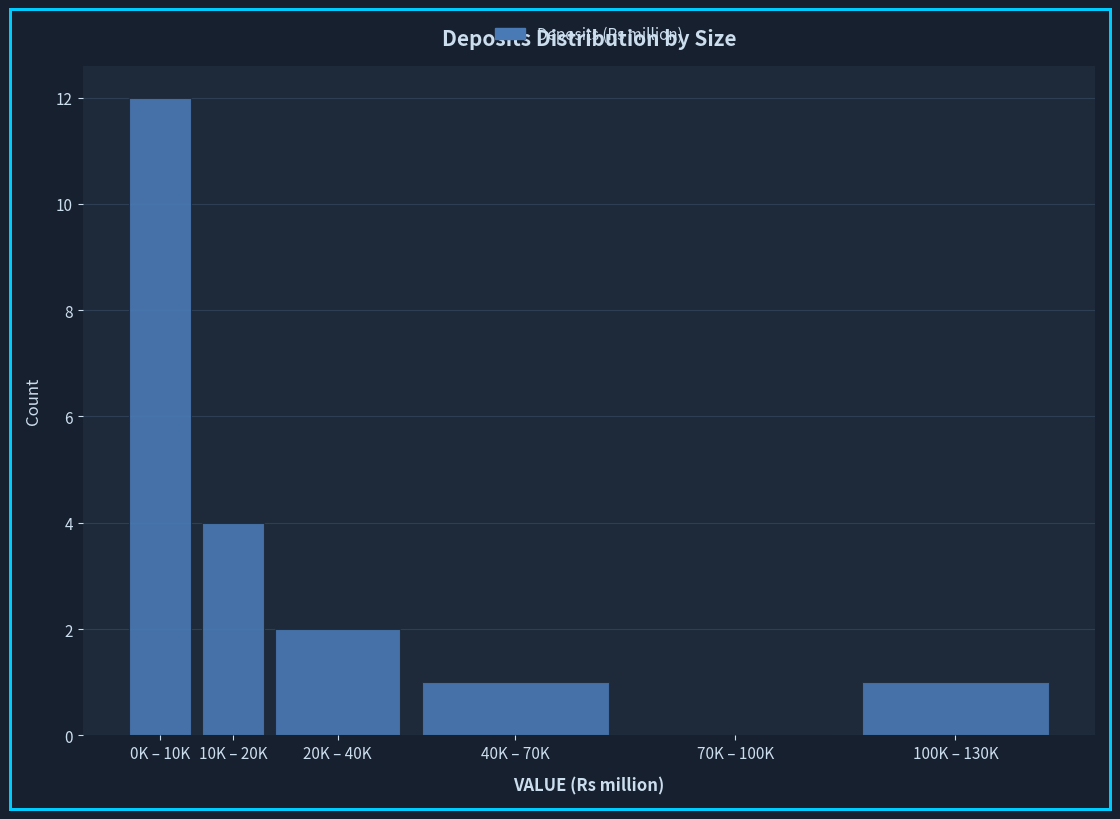

Reading right to left, what are all the values shown in this chart?

100K – 130K=1	70K – 100K=0	40K – 70K=1	20K – 40K=2	10K – 20K=4	0K – 10K=12